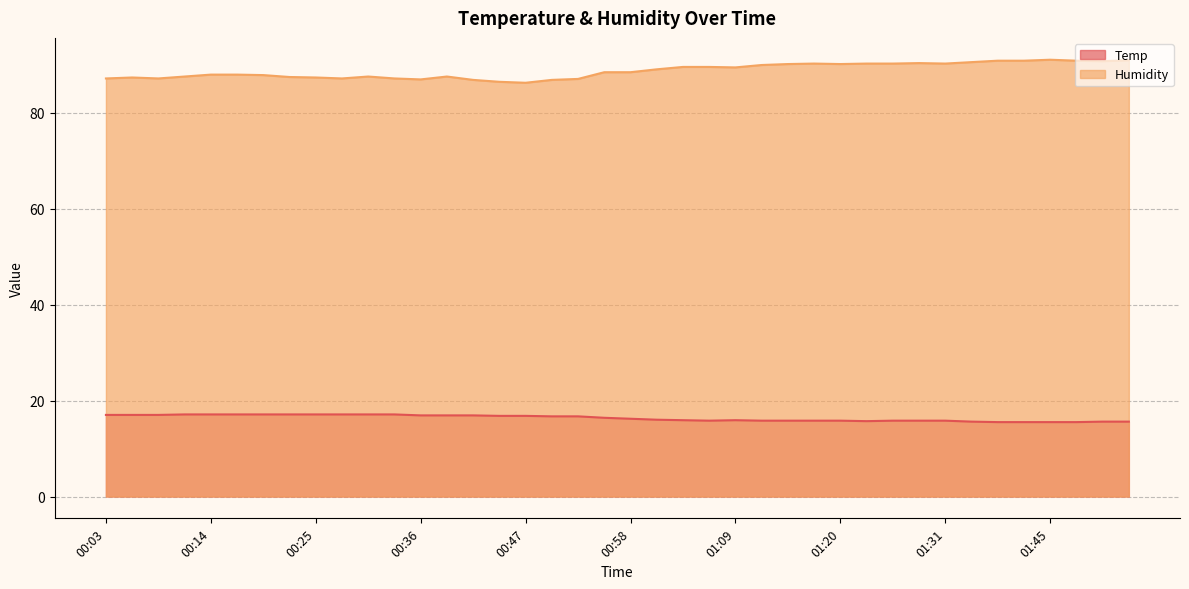

True or false: Humidity has a value of 89.5 at 01:06.

True